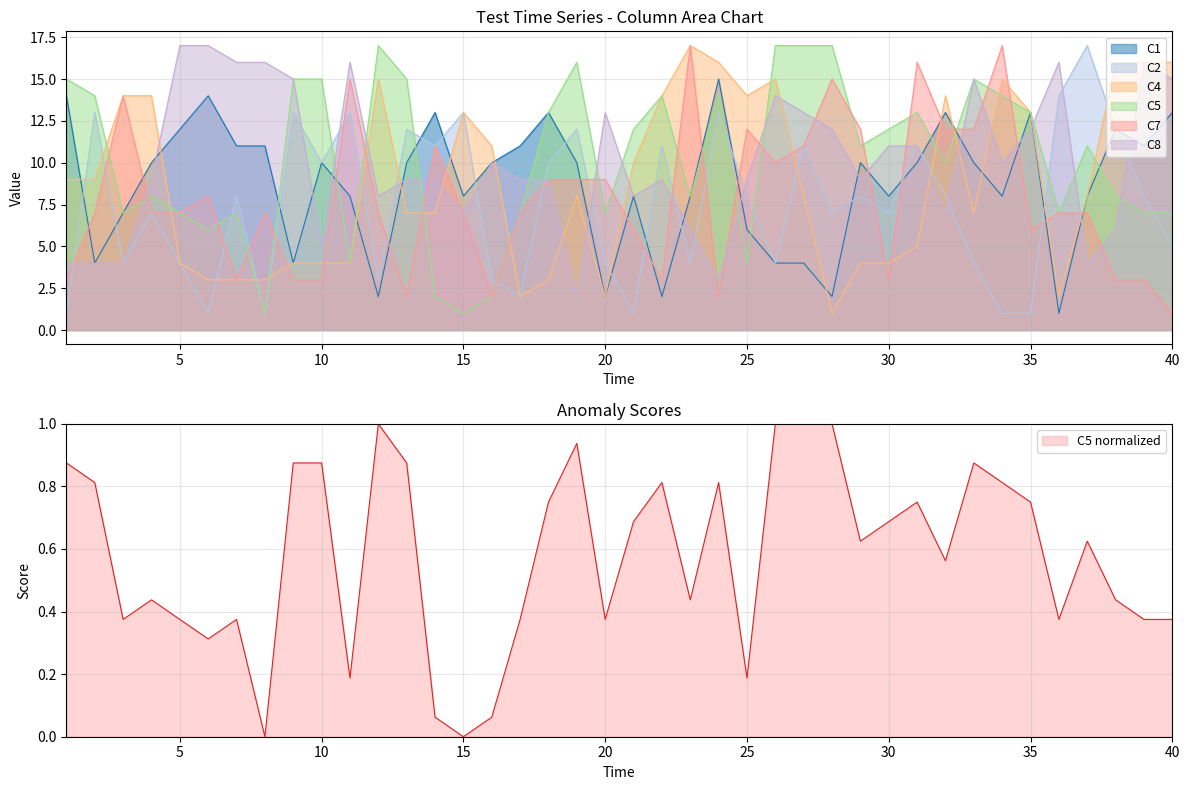

The value of C7 at 22 is 3. True or false?

True